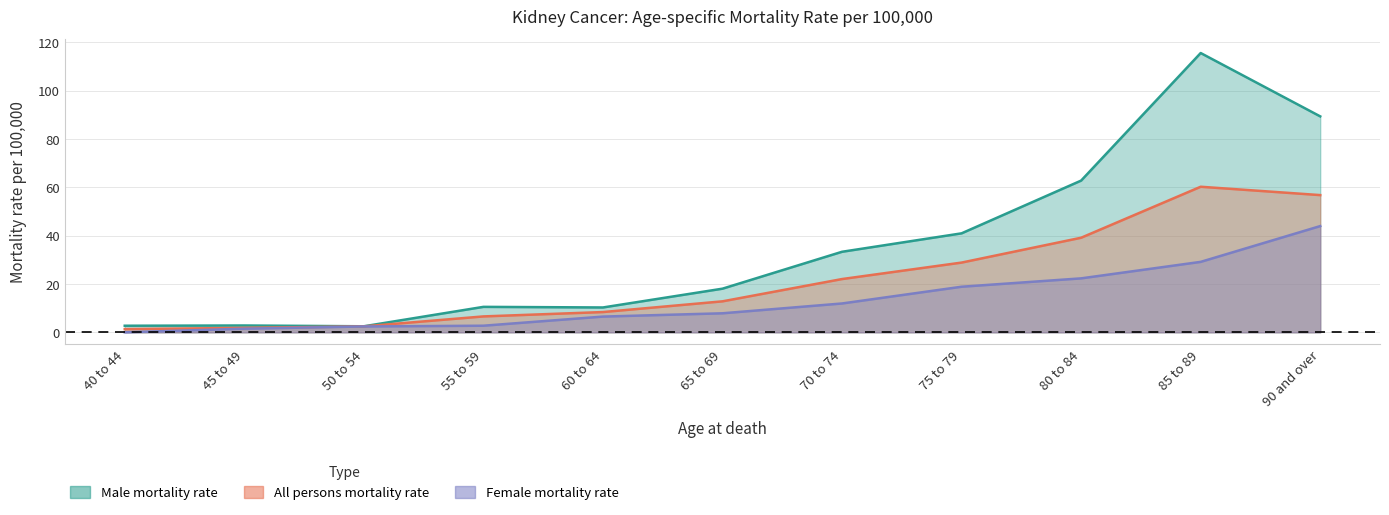

Where is the first local maximum for All persons mortality rate?

85 to 89